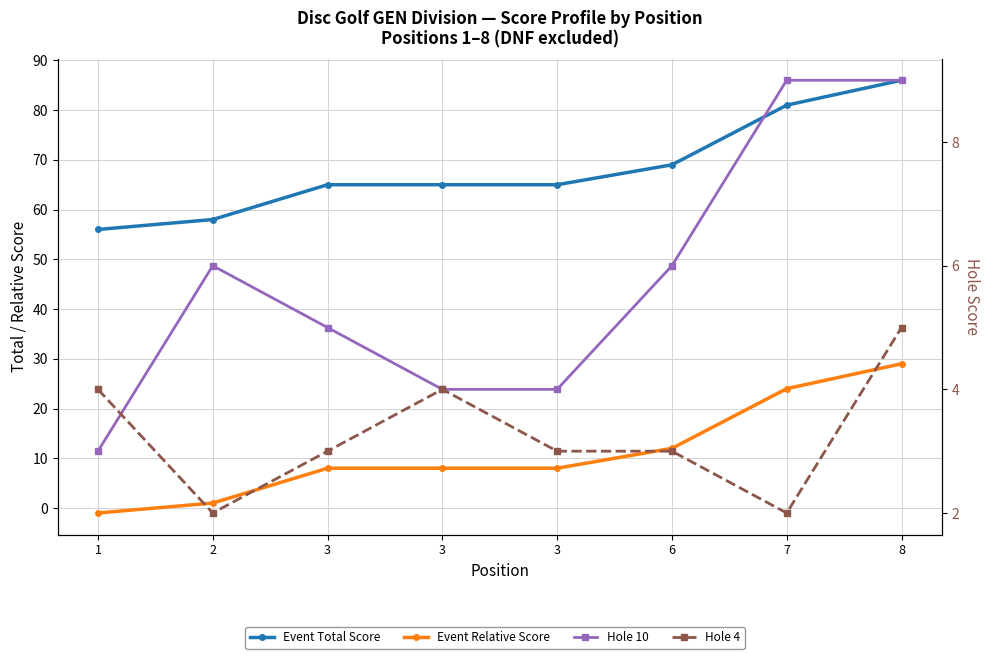

Which series has the largest total across all categories?

Event Total Score